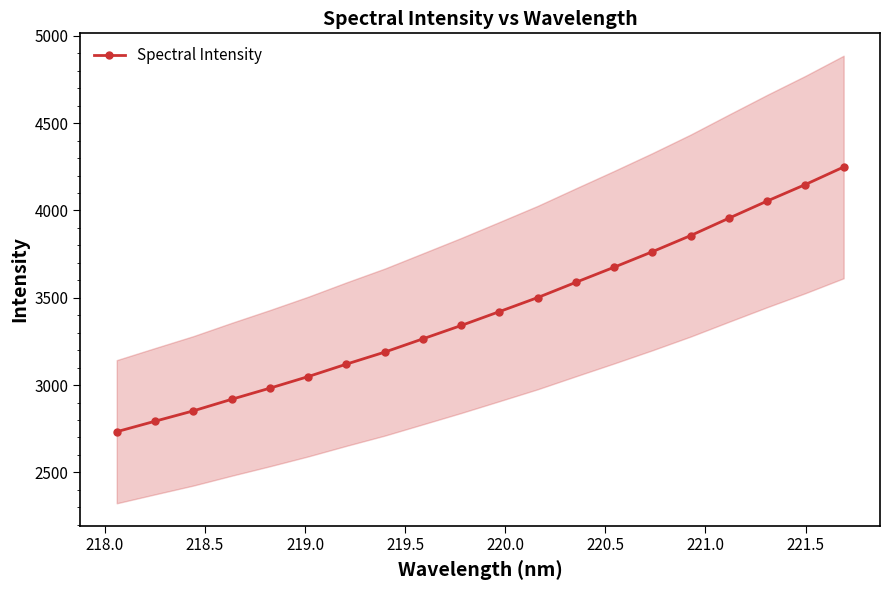

True or false: Spectral Intensity has more than 1 interior local peaks.

False